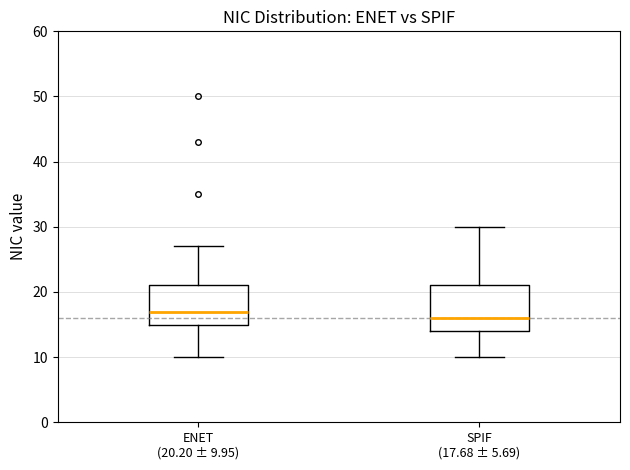

Comparing the boxes themselves (not the whiskers), which one is the tallest?

SPIF (17.68 ± 5.69)